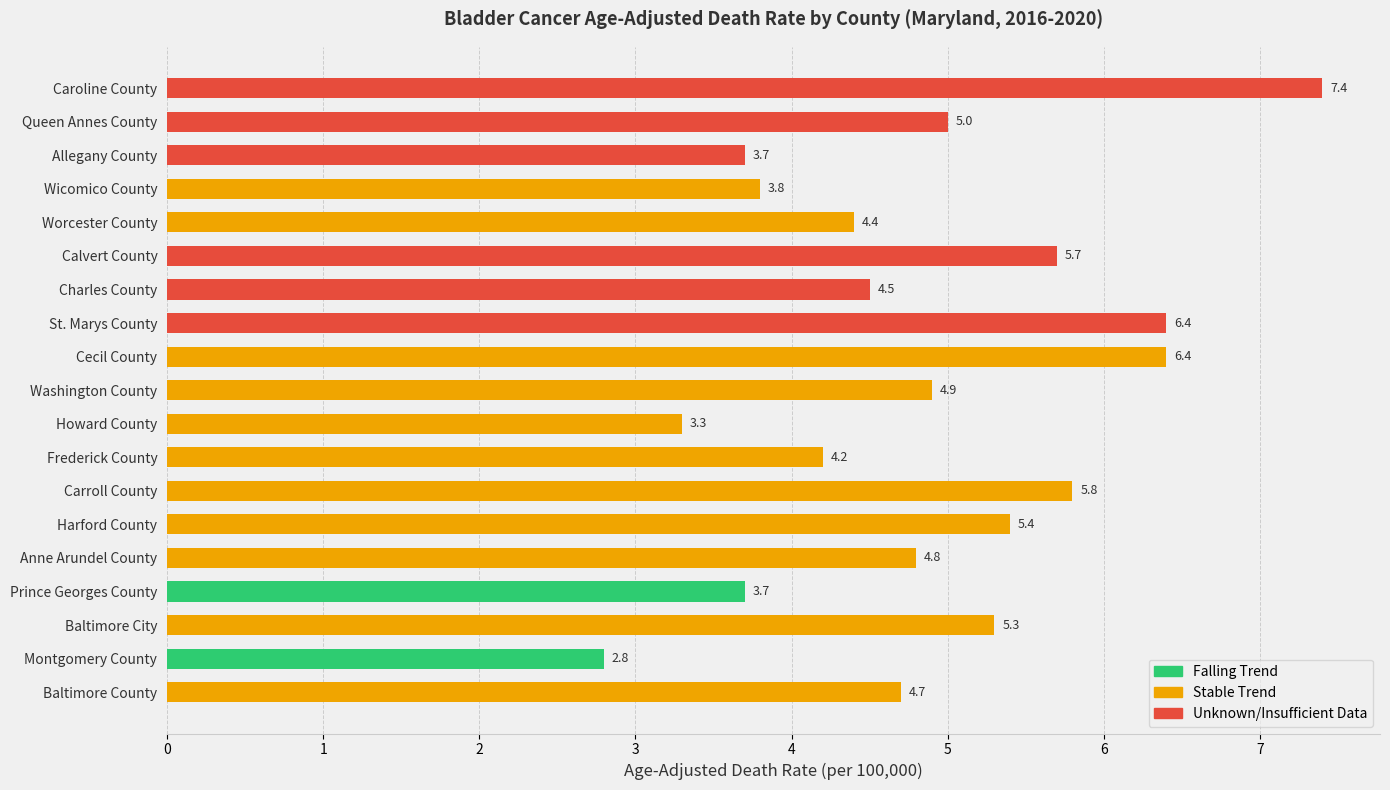

Where does the data first go above 4?

Baltimore County